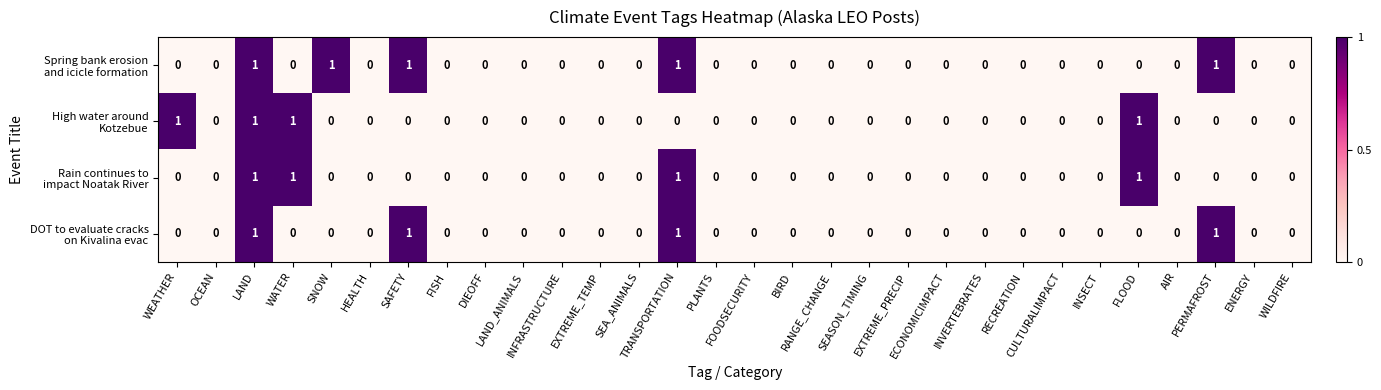

How many data points does each series have?

30